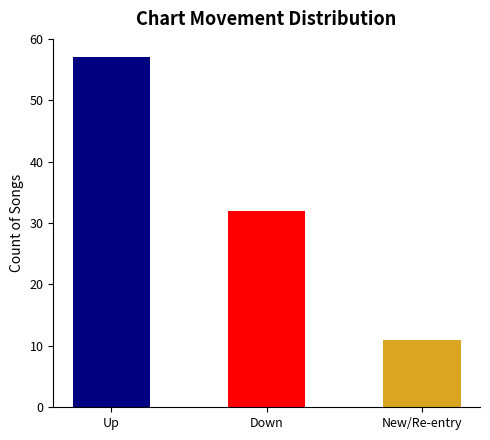

At which label is the value closest to 34?

Down